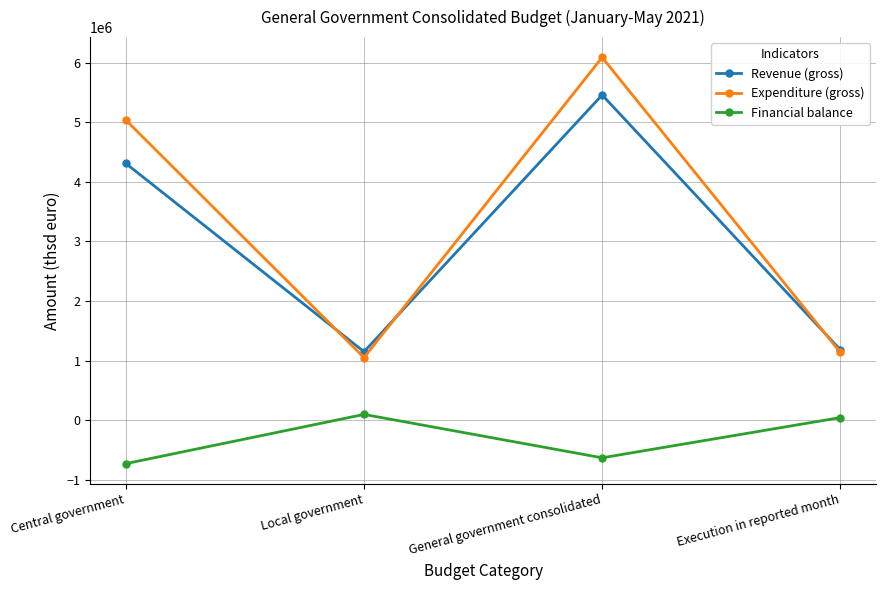

What position from the left is Local government?

2